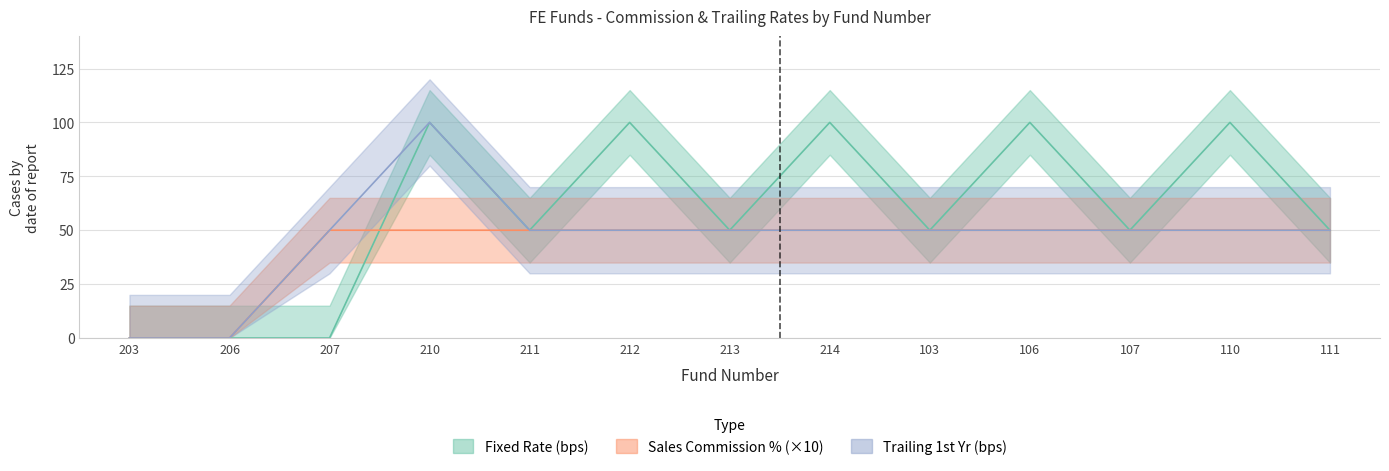

After their last crossing, which series has the higher values: Fixed Rate (bps) or Sales Commission %?

Fixed Rate (bps)